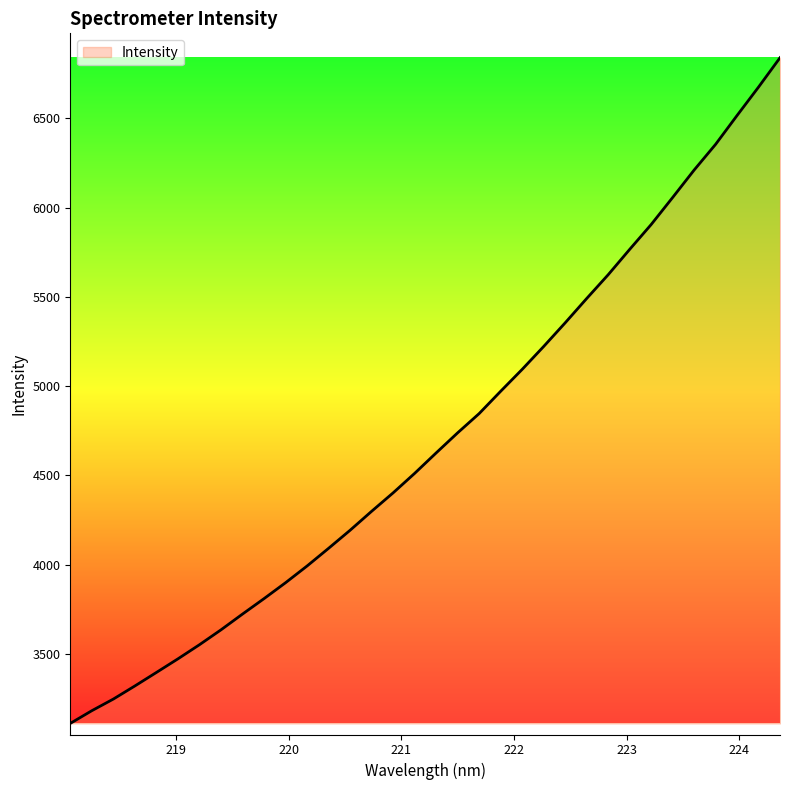

What is the maximum value shown in the chart?

6840.5